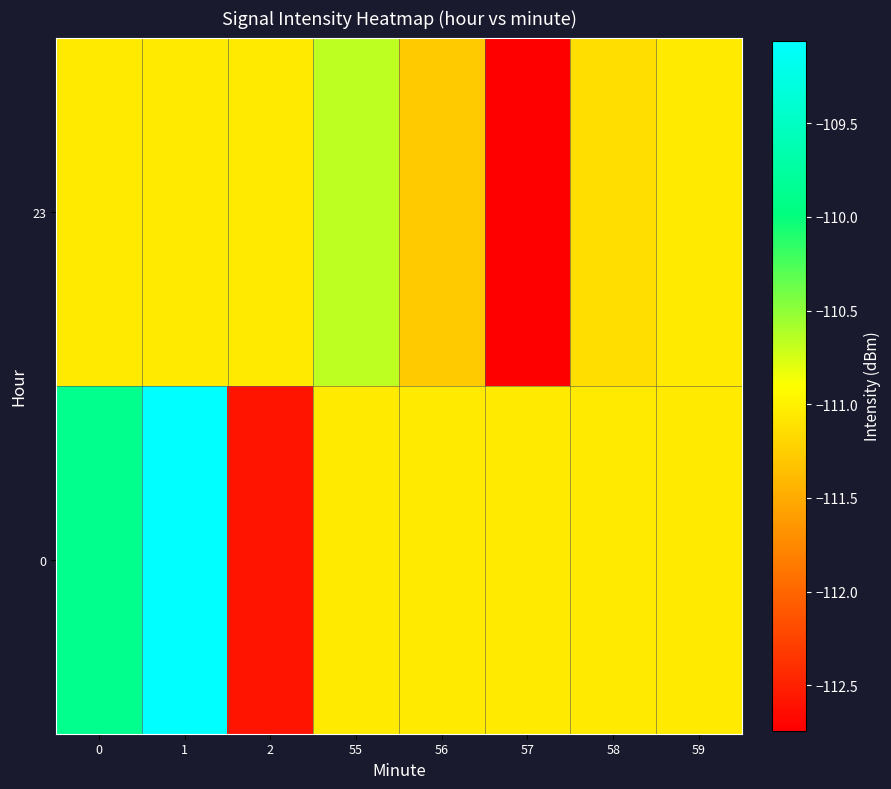

What is the difference between the highest and lowest values at 56?

0.2